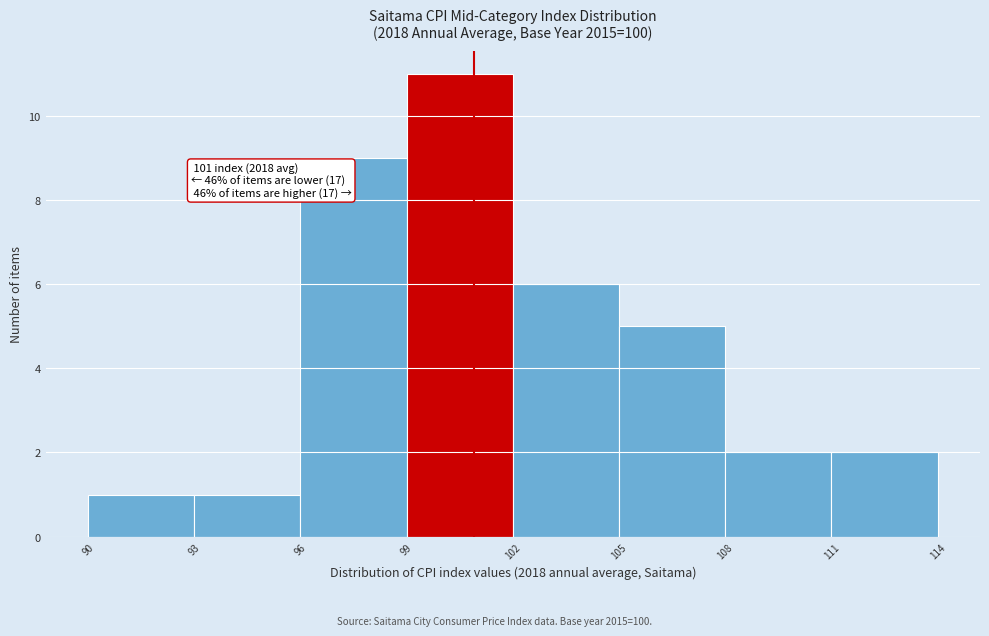

Over which range of the x-axis is the bar tallest?

99 to 102